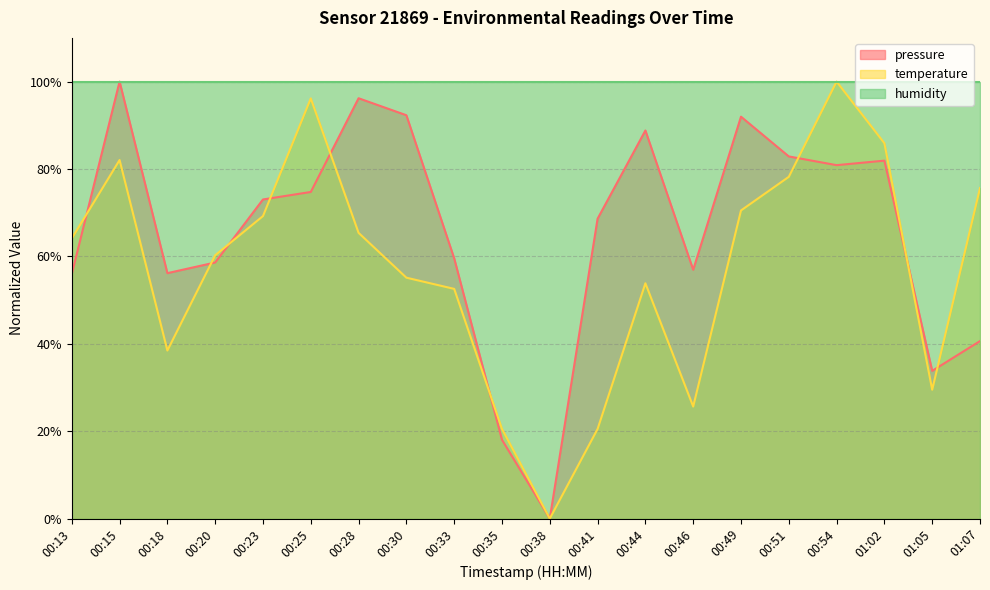

What is the difference between the highest and lowest values at 00:25?

25.3